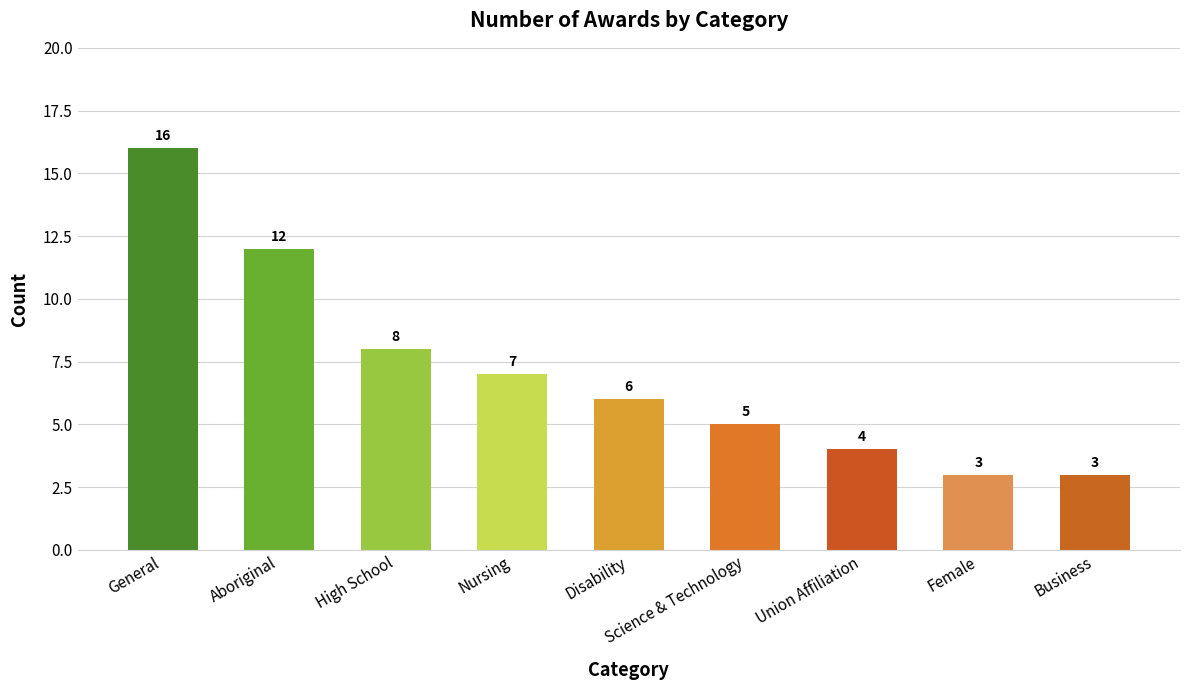

What position from the right is Female?

2